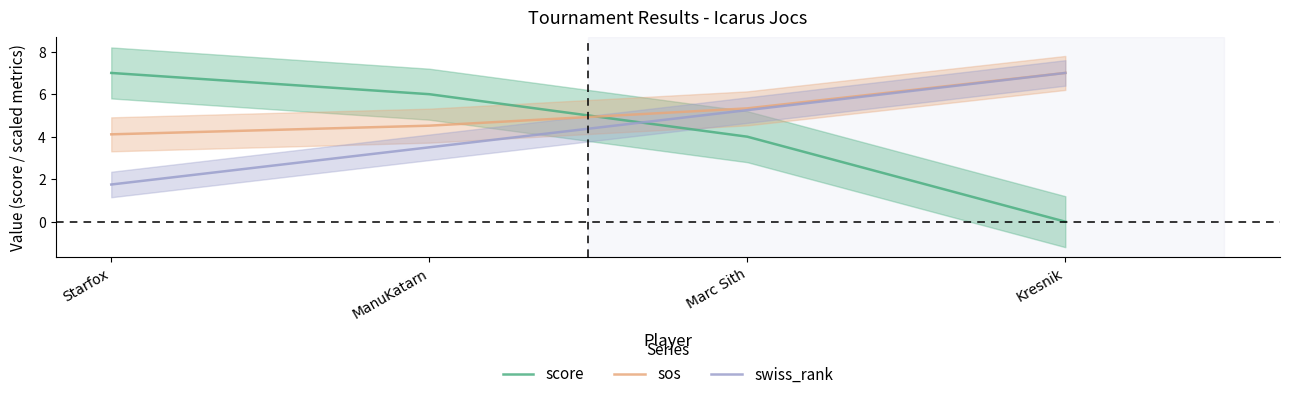

Does the chart display data point markers on the line(s)?

No